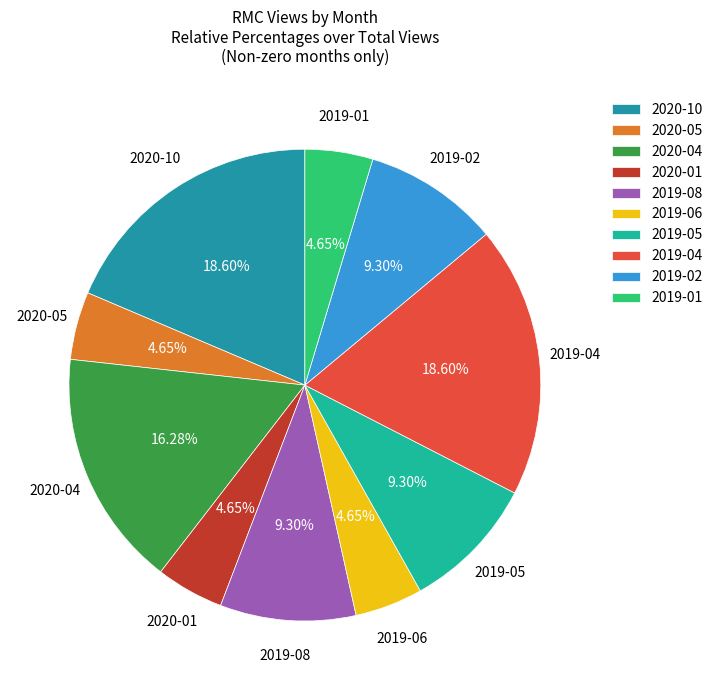

Is there any slice that represents more than half of the pie?

No